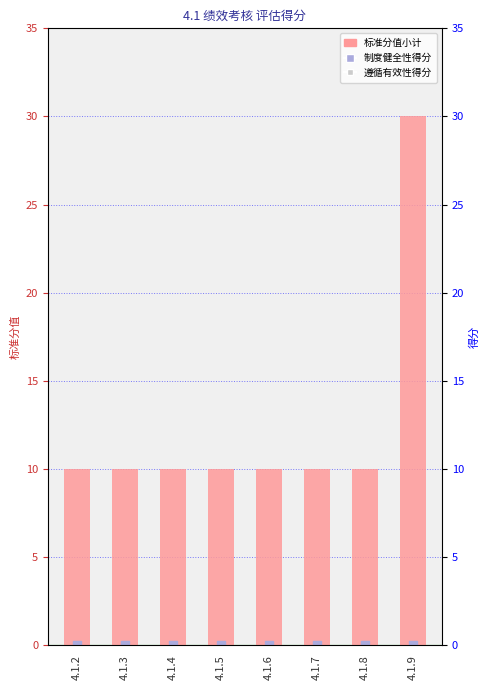

What are all the series names shown in the legend?

标准分值小计, 制度健全性得分, 遵循有效性得分